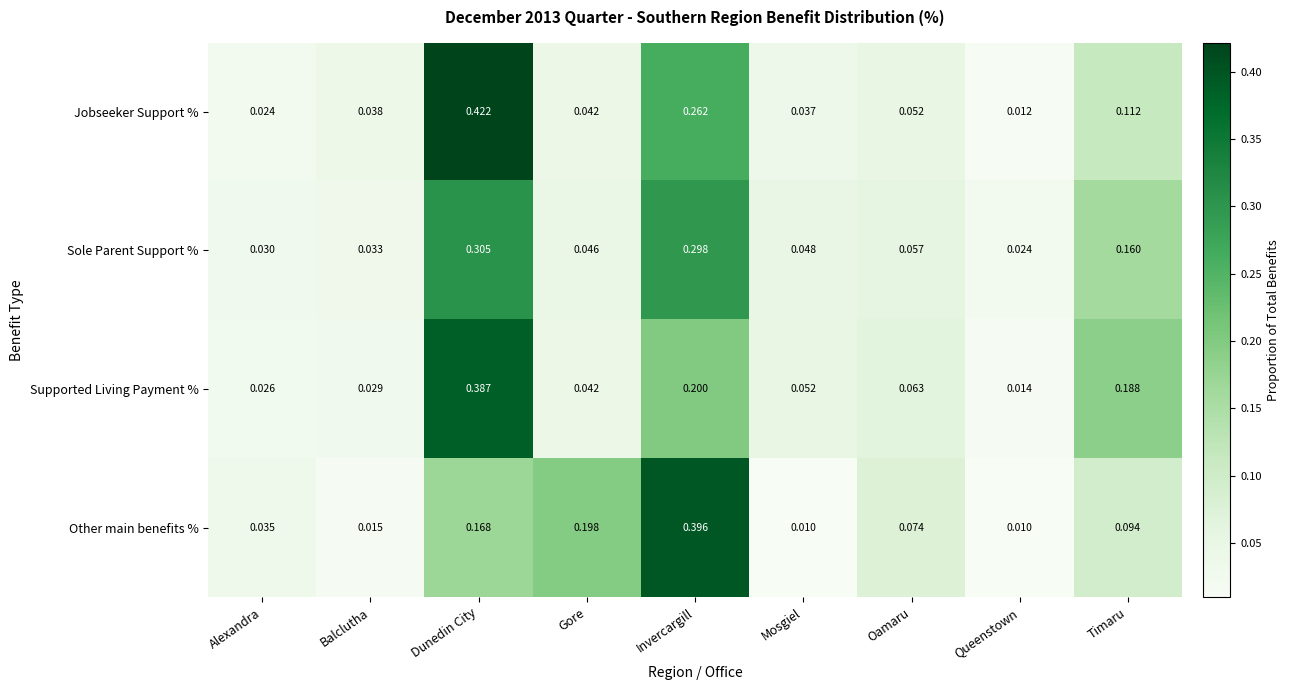

Which series changed the most between Mosgiel and Oamaru?

Other main benefits %